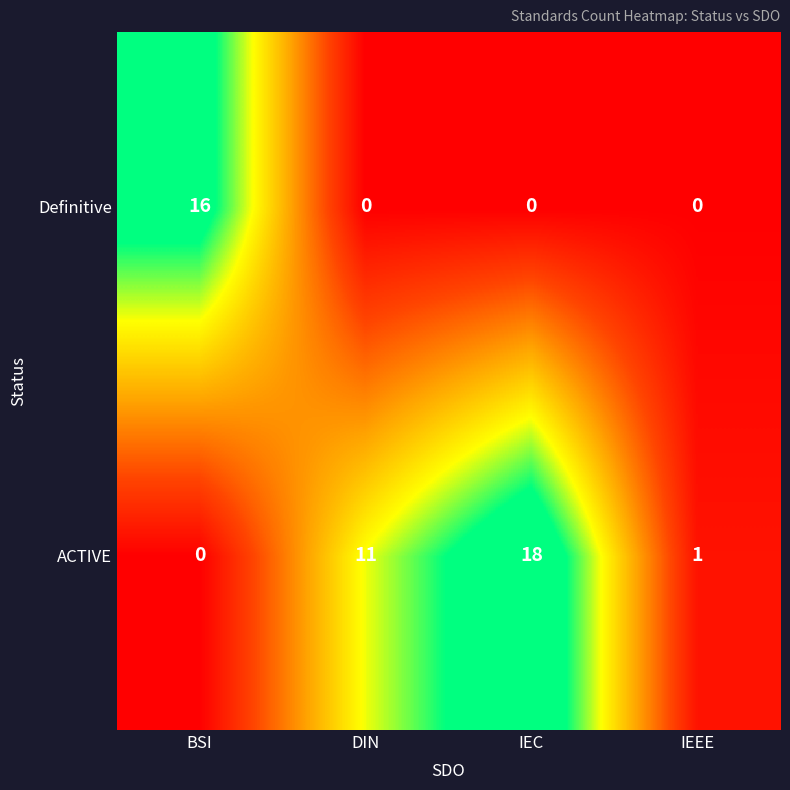

Which series changed the most between DIN and IEC?

ACTIVE